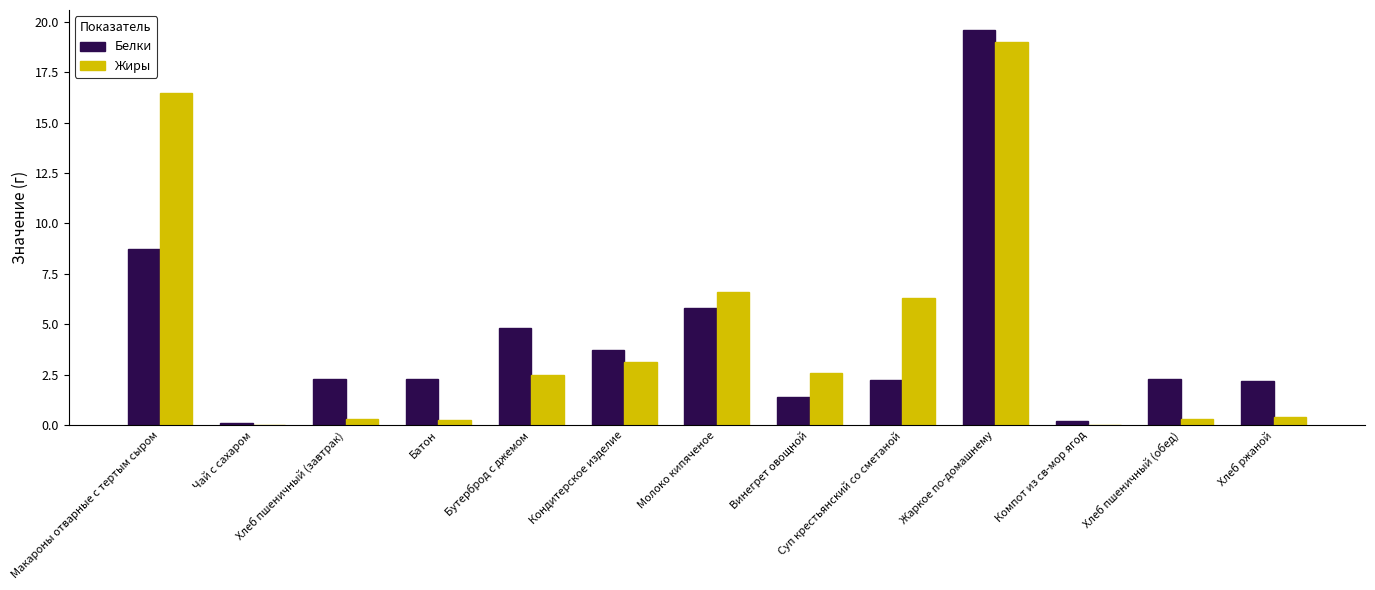

Which category has the highest value in the Белки series?

Жаркое по-домашнему